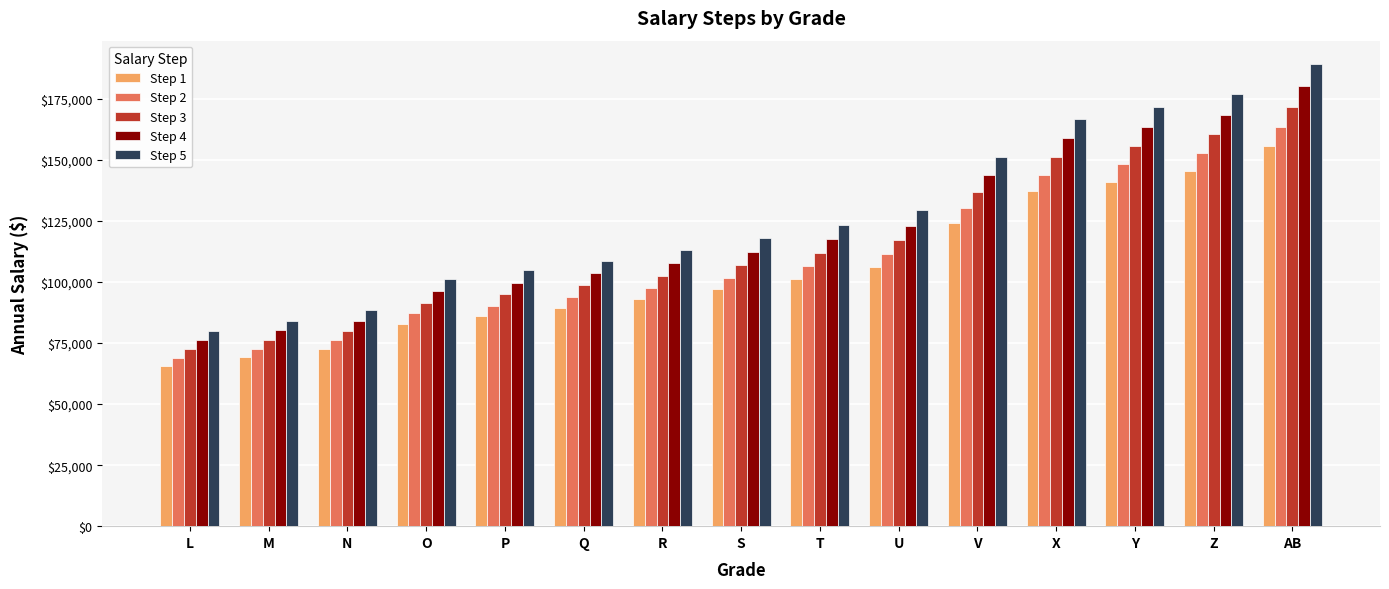

True or false: Step 3 has a value of 34310 at T.

False